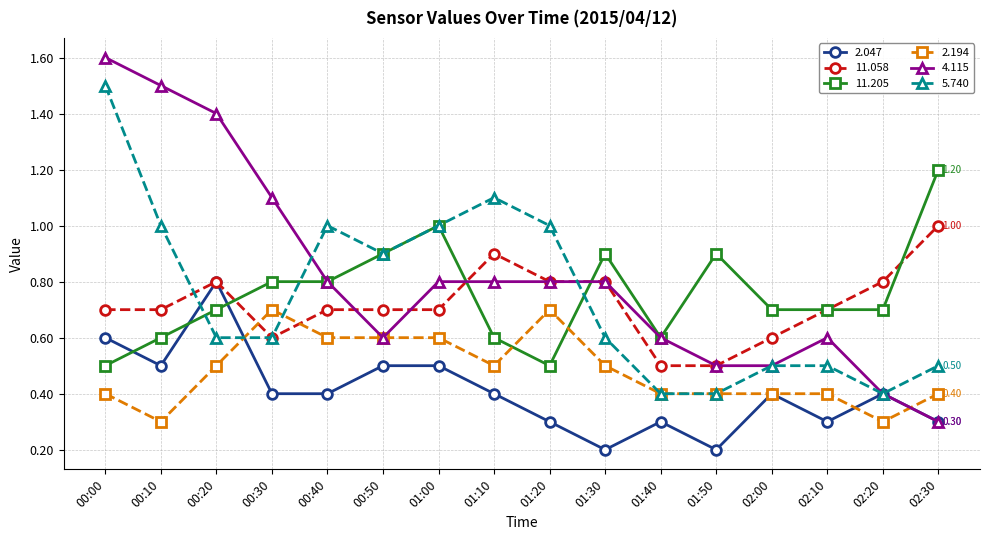

True or false: 11.205 and 2.194 cross at least once.

True